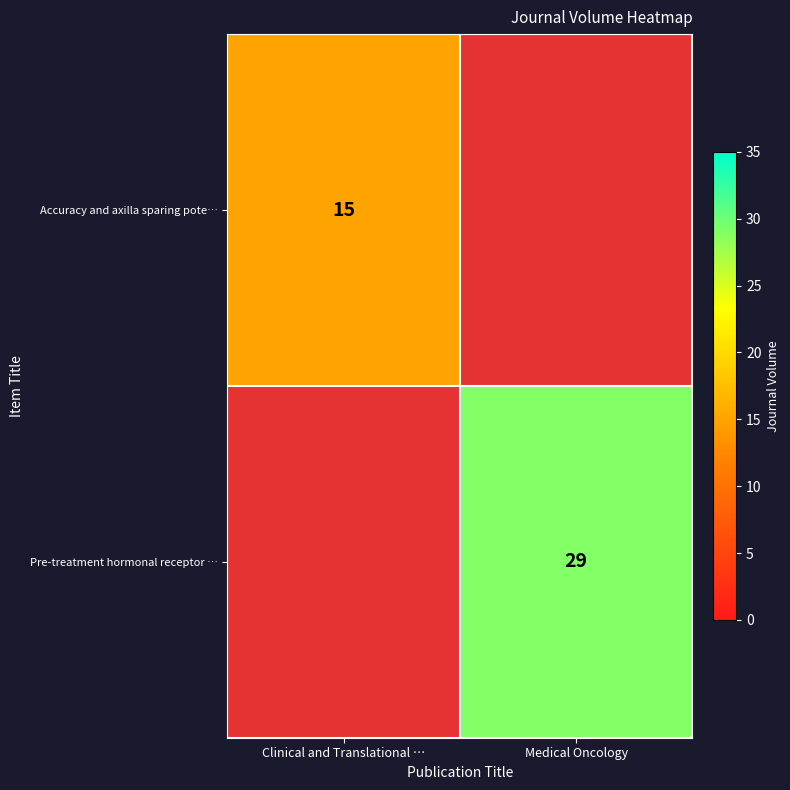

The value of Pre-treatment hormonal receptor … at Medical Oncology is 29. True or false?

True